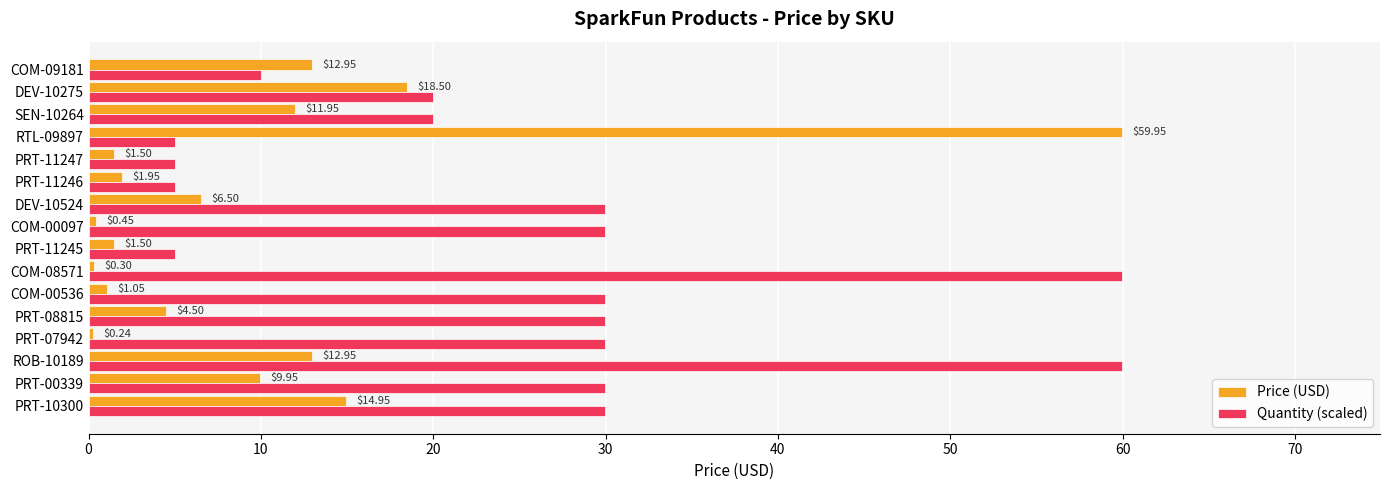

What is the difference between the second highest and second lowest values in the Quantity (scaled) series?

55.0